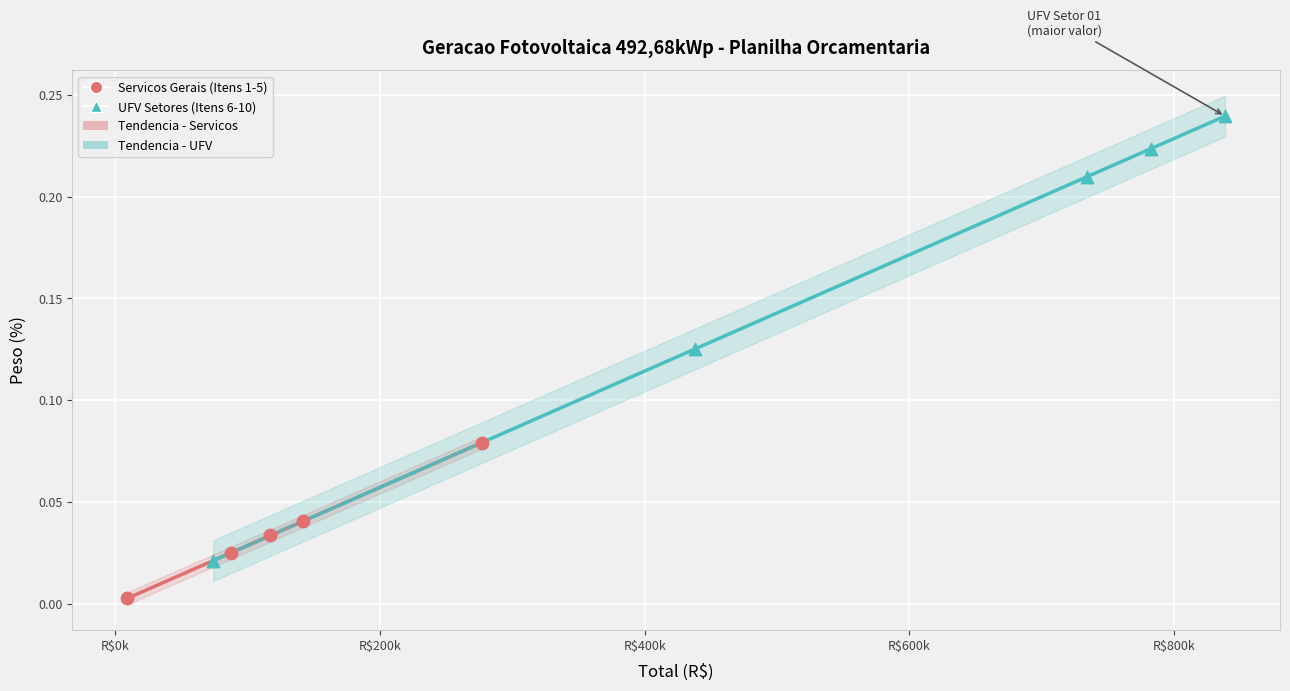

Which series has the largest Y range (max minus min)?

UFV Setores (Itens 6-10)